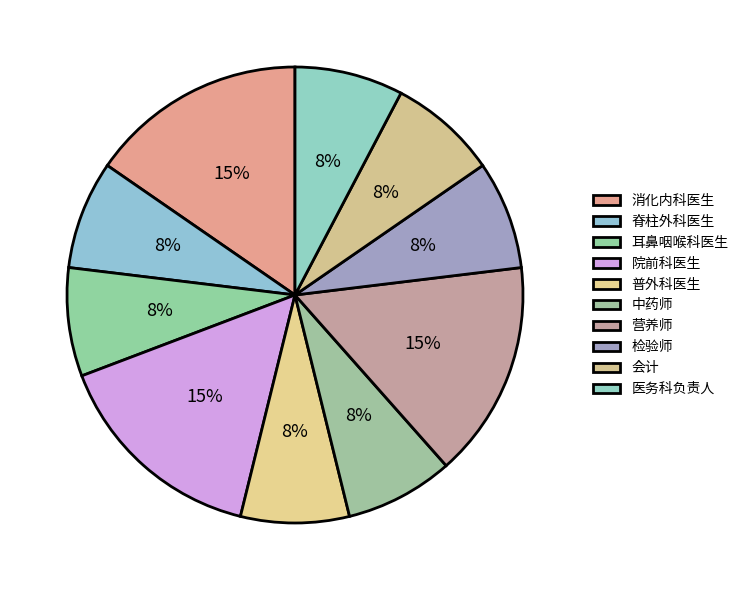

Approximately how many times larger is the value at 营养师 compared to 中药师?

2.0